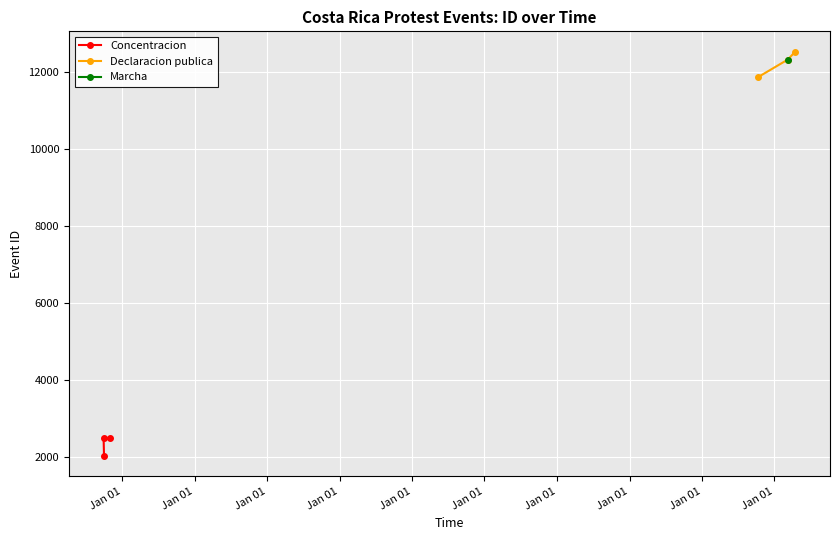

What is the minimum value for Concentracion?

2039